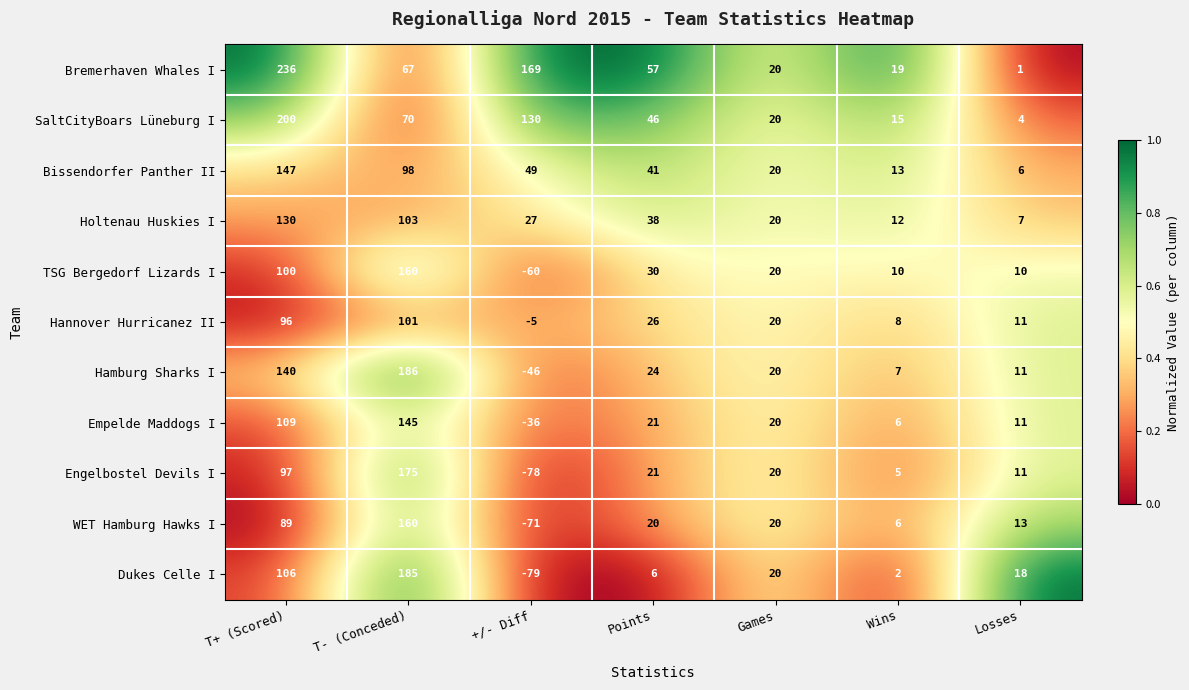

The Hamburg Sharks I series shows 11 at Losses. True or false?

True